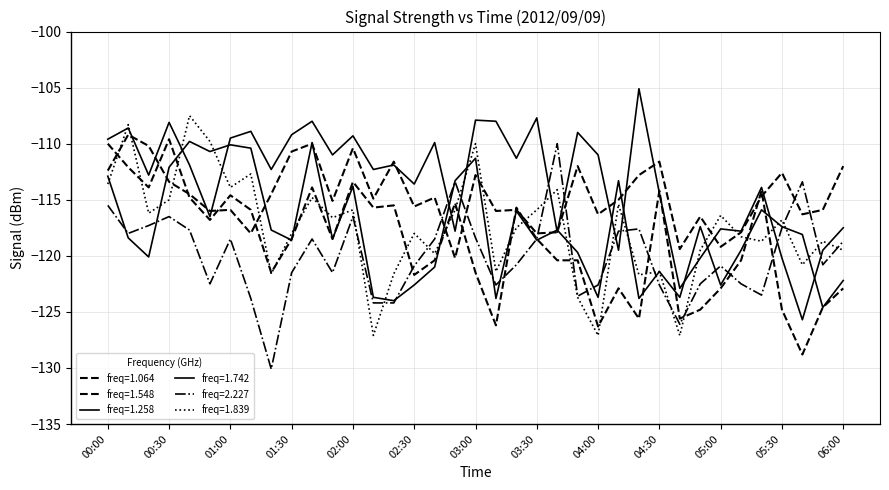

How many distinct data groups are displayed?

6